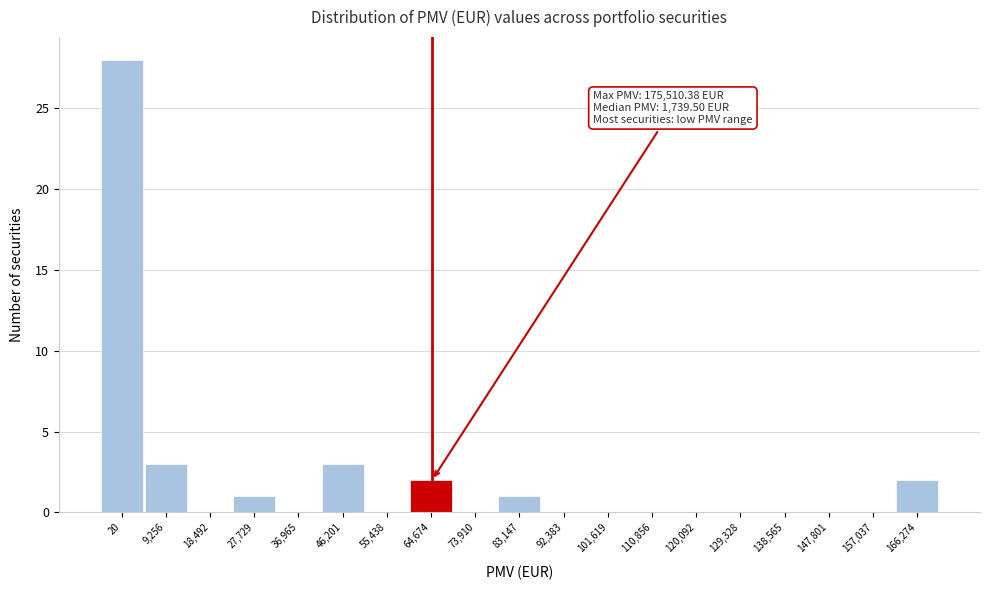

Reading left to right, extract all data points from this chart.

20=28	9,256=3	18,492=0	27,729=1	36,965=0	46,201=3	55,438=0	64,674=2	73,910=0	83,147=1	92,383=0	101,619=0	110,856=0	120,092=0	129,328=0	138,565=0	147,801=0	157,037=0	166,274=2